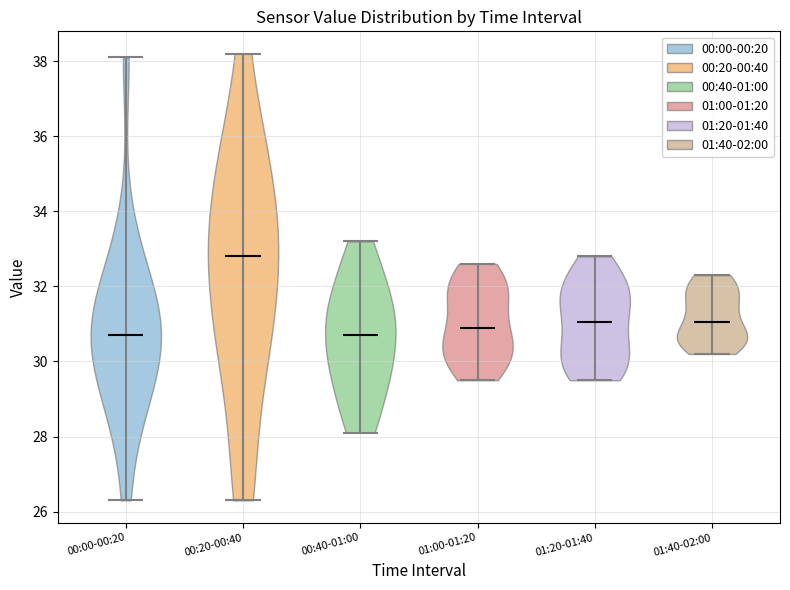

Where does the median line of the violin for 00:20-00:40 sit on the y-axis? The values are not printed on the chart, so give them approximately, as read against the axis.

32.8